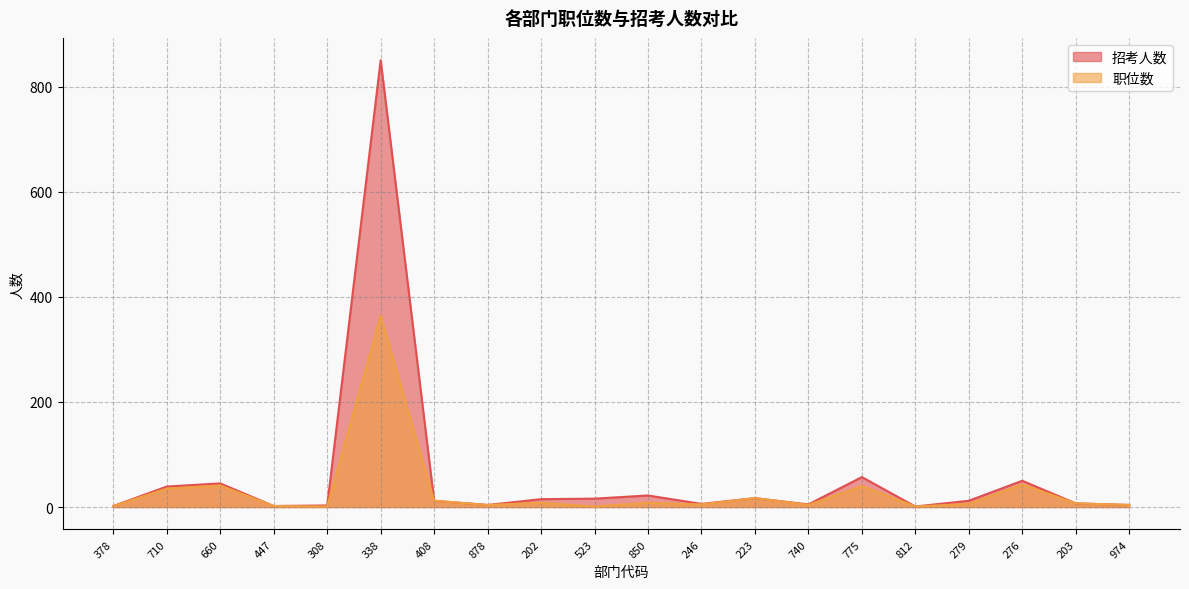

What is the total value across all series at 408?

24